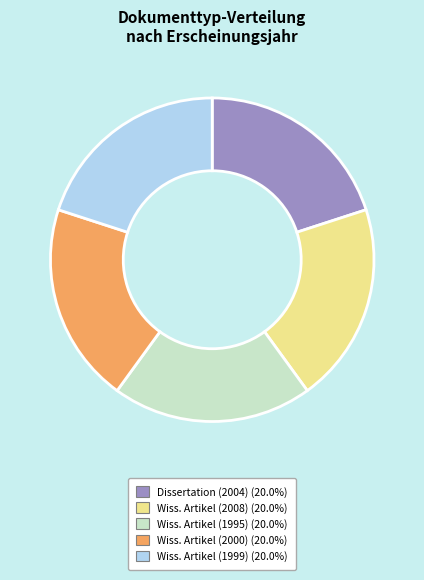

Combined, do Wiss. Artikel (2008) (20.0%) and Dissertation (2004) (20.0%) account for over 50%?

No